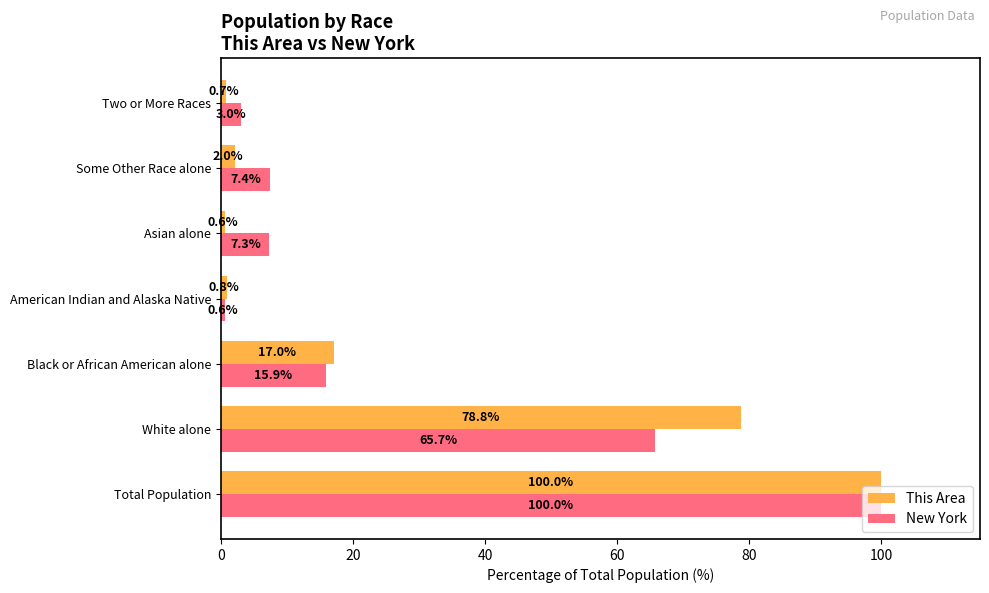

What is the lowest value of the This Area series?

0.6